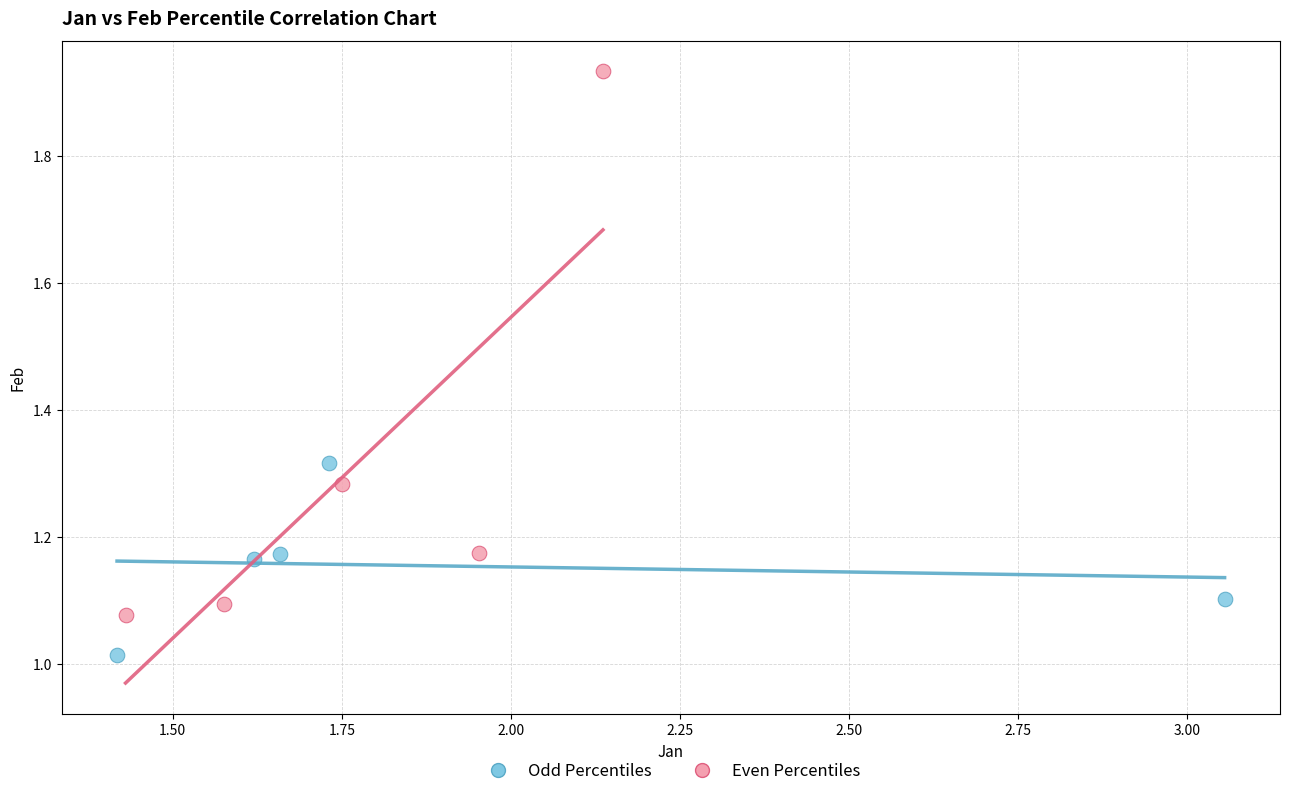

Which series has the widest spread of Y values?

Even Percentiles